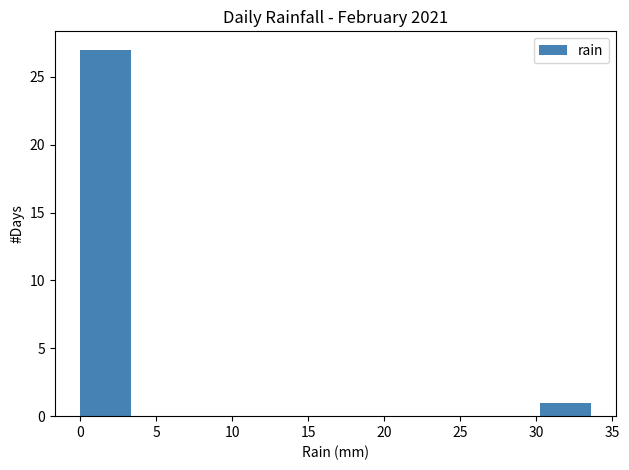

Reading left to right, list every bar in this chart as the range it spans on the x-axis followed by its height. Neither the bar edges nor the heights are printed on the chart, so give them approximately, as read against the axes.

0.0 to 3.5: 27
3.5 to 6.5: 0
6.5 to 10.0: 0
10.0 to 13.5: 0
13.5 to 17.0: 0
17.0 to 20.0: 0
20.0 to 23.5: 0
23.5 to 27.0: 0
27.0 to 30.0: 0
30.0 to 33.5: 1